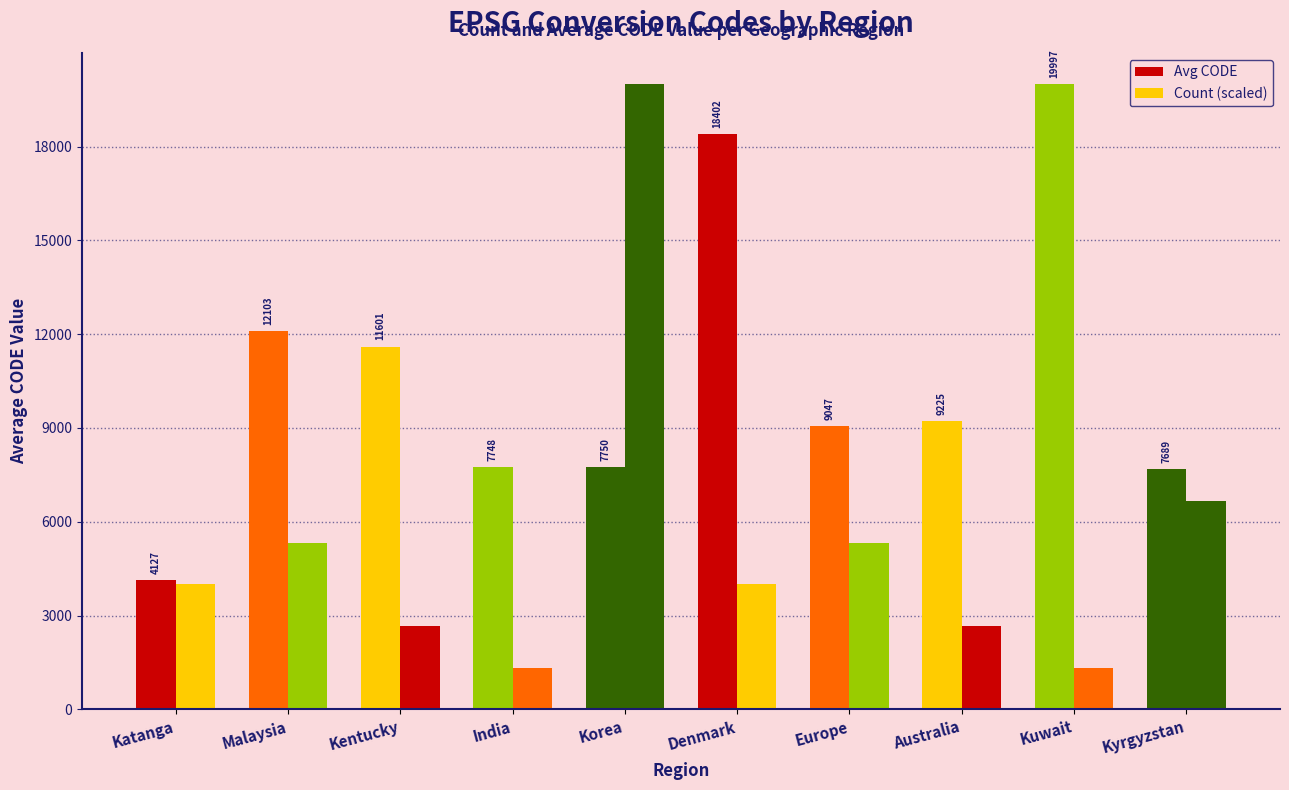

How many groups of bars are there?

10